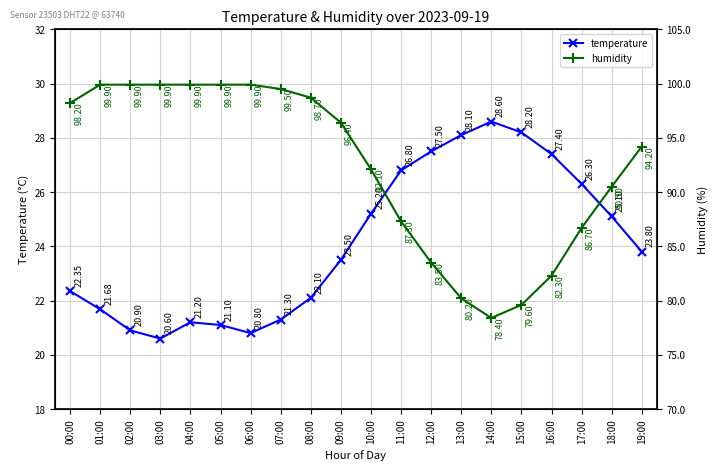

True or false: temperature and humidity intersect in this chart.

False